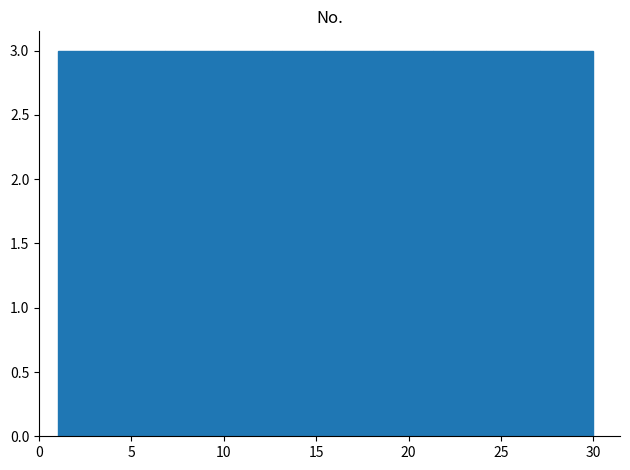

How tall is the bar that spans 18.4 to 21.3 on the x-axis? Neither the bar edges nor the heights are printed on the chart, so give them approximately, as read against the axes.

3